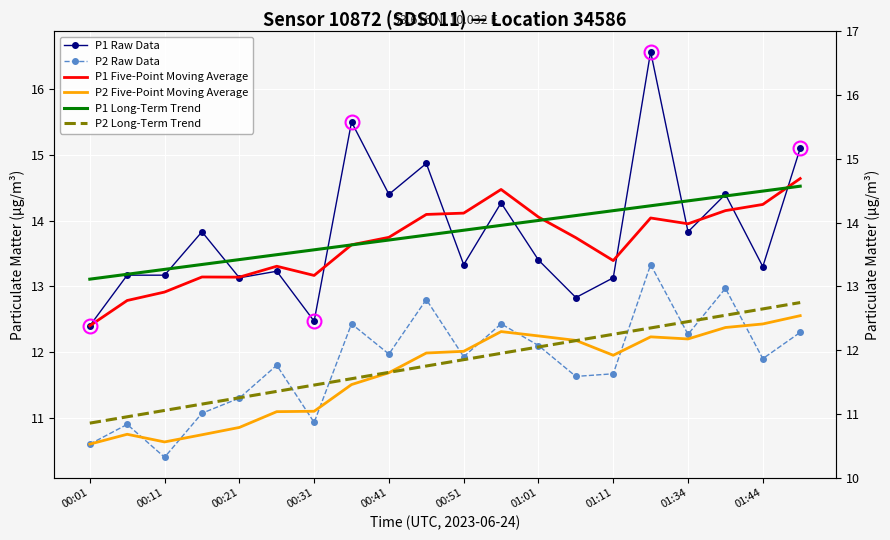

Between 11 and 14, which series saw the biggest shift?

P1 Raw Data